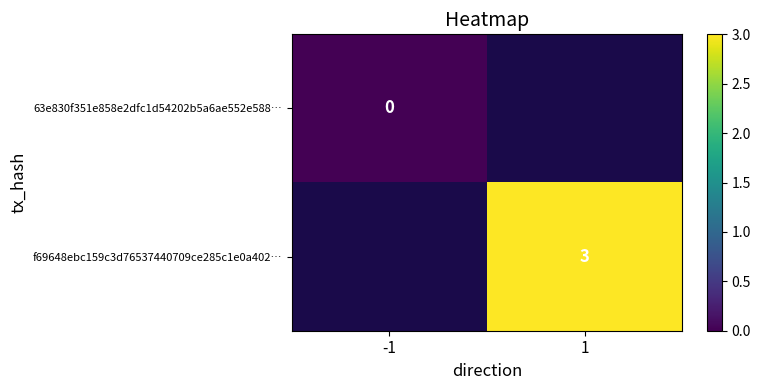

The value of f69648ebc159c3d76537440709ce285c1e0a402… at 1 is 4. True or false?

False